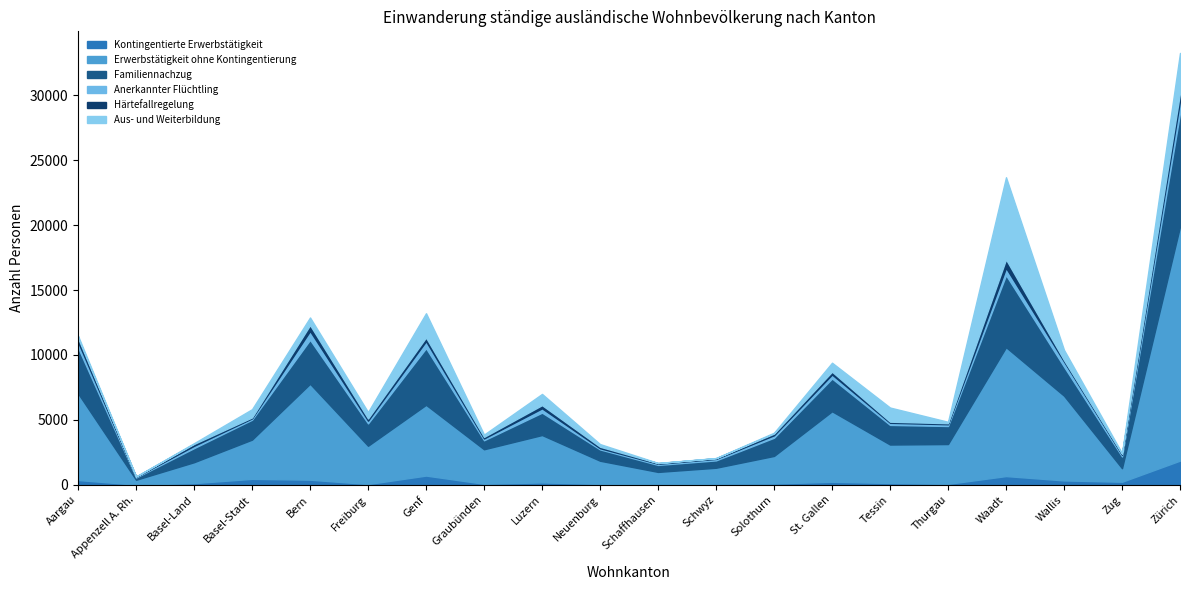

Reading right to left, list all the values displayed in this chart.

Kontingentierte Erwerbstätigkeit: 1868	241	343	678	79	144	239	105	88	43	71	191	83	716	64	400	464	137	15	376
Erwerbstätigkeit ohne Kontingentierung: 18022	1039	6522	9923	3064	2961	5428	2123	1230	954	1787	3646	2658	5447	2947	7383	3019	1607	378	6673
Familiennachzug: 8736	908	2231	5548	1390	1512	2521	1402	568	540	872	1725	694	4362	1722	3386	1534	1087	173	3523
Anerkannter Flüchtling: 930	126	400	560	135	162	308	189	116	88	91	331	138	540	210	676	103	174	49	428
Härtefallregelung: 613	65	110	652	78	85	219	128	51	49	115	246	119	282	166	458	71	147	23	301
Aus- und Weiterbildung: 3084	57	786	6322	110	1090	690	68	13	13	205	863	179	1868	497	584	635	59	3	177